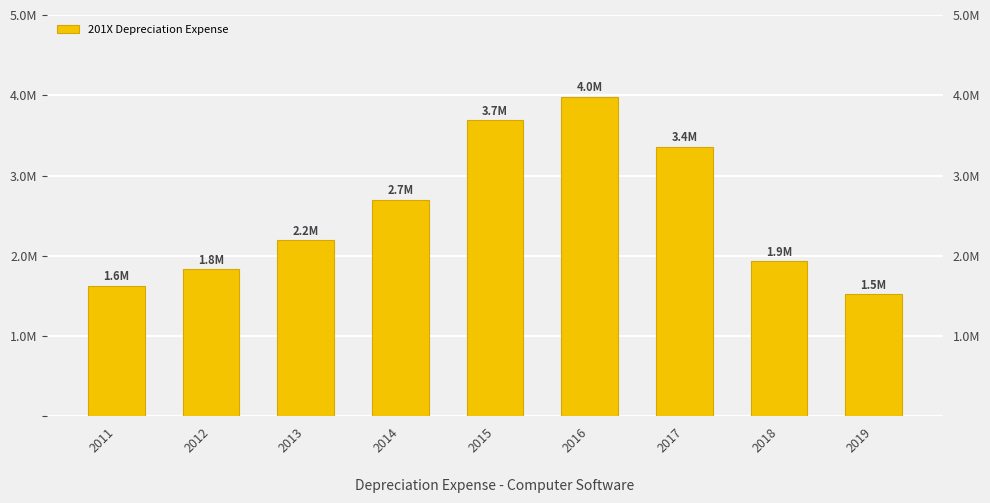

What is the change in value from 2012 to 2015?

+1855501.0